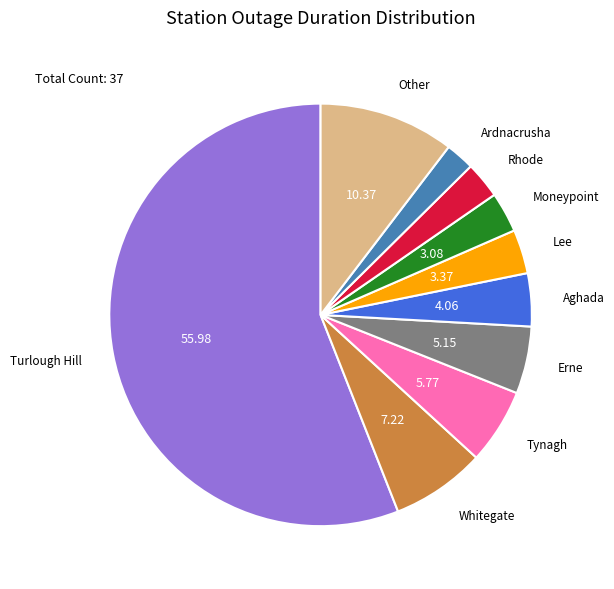

Which slice is the smallest?

Ardnacrusha